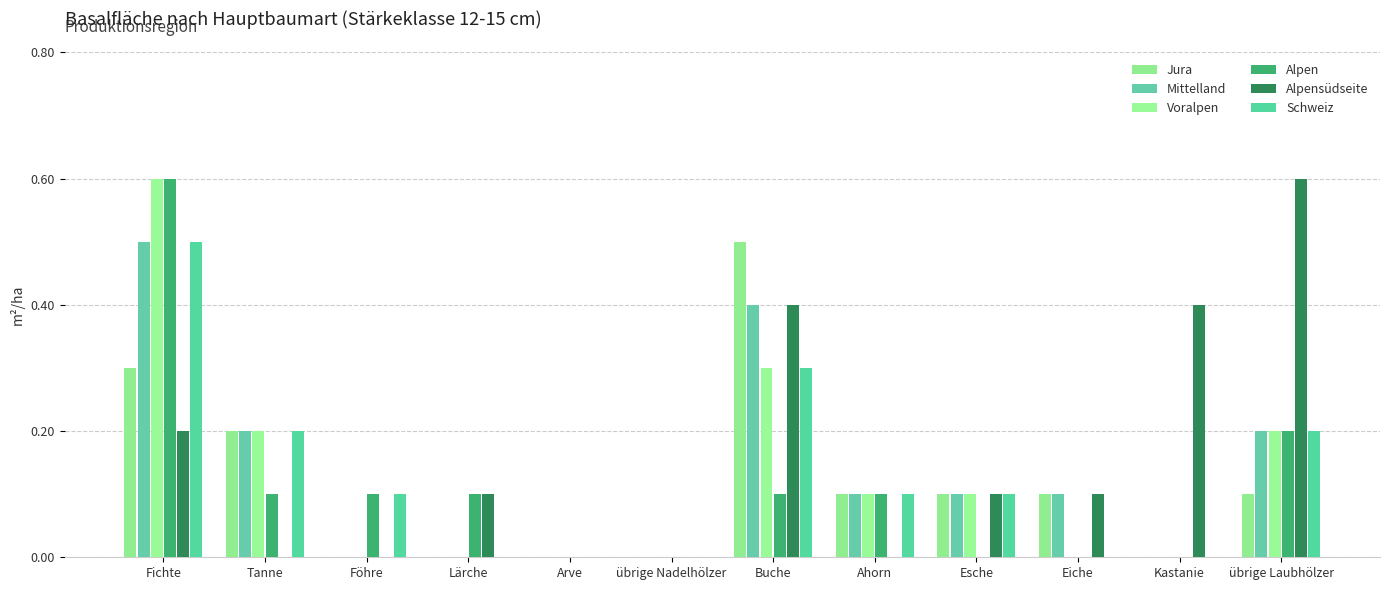

How many Voralpen values are between 0 and 1?

12